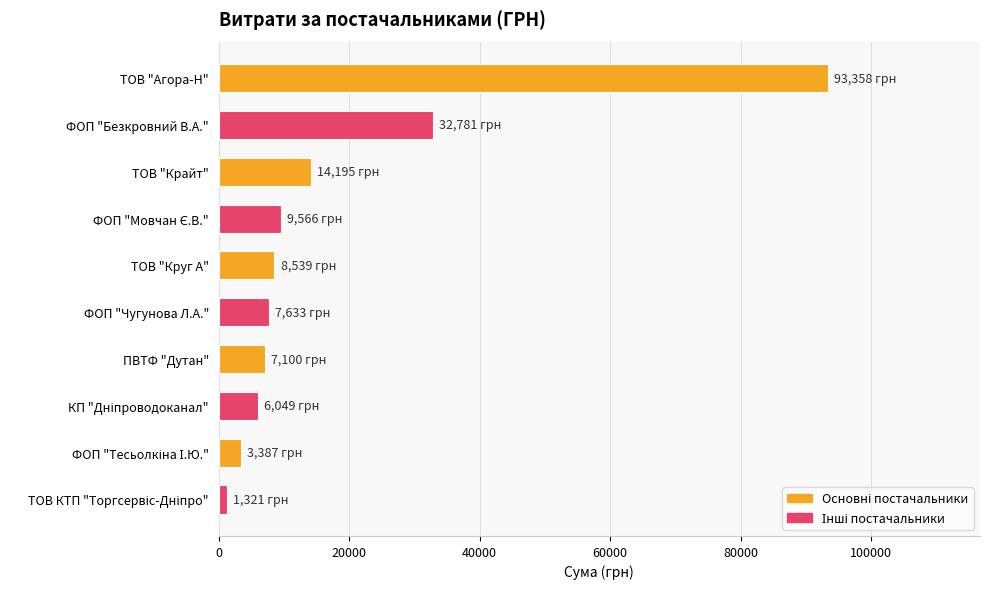

Does the chart contain stacked bars?

No